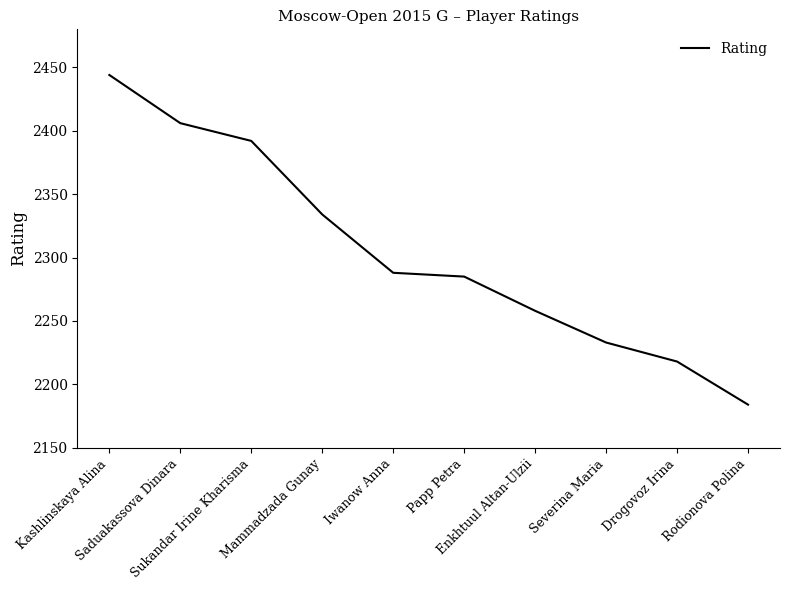

Reading right to left, list all the values displayed in this chart.

2184	2218	2233	2258	2285	2288	2334	2392	2406	2444